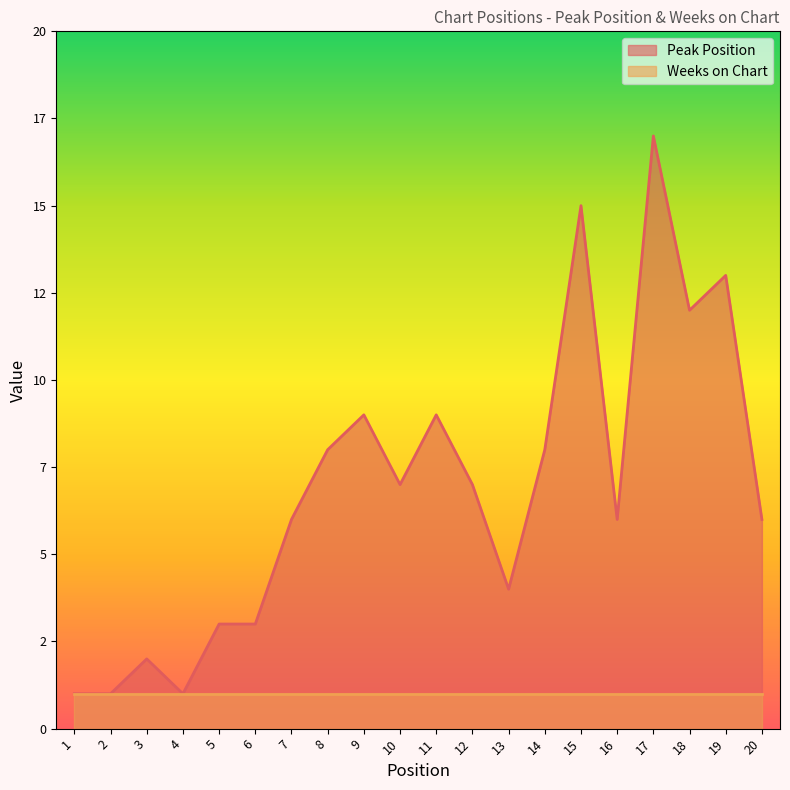

At which category does the data reach its first local valley?

4